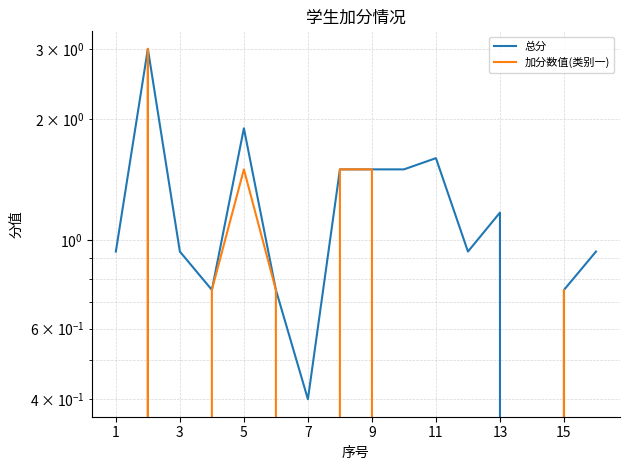

True or false: 加分数值(类别一) and 总分 cross at least once.

False